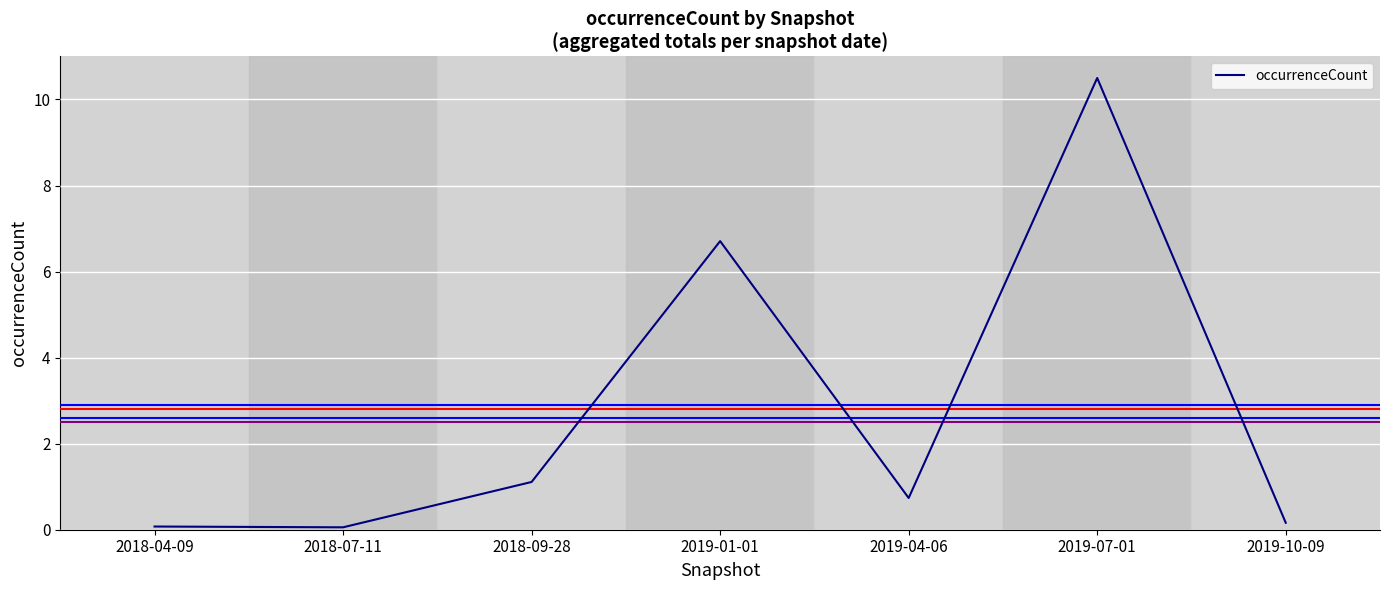

Reading right to left, what are all the values shown in this chart?

0.2	10.5	0.7	6.7	1.1	0.1	0.1